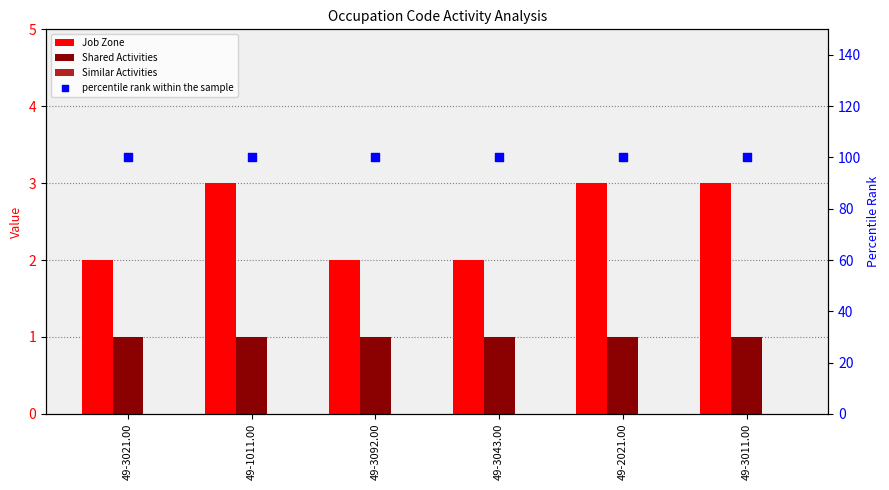

What is the total value across all series at 49-3092.00?

103